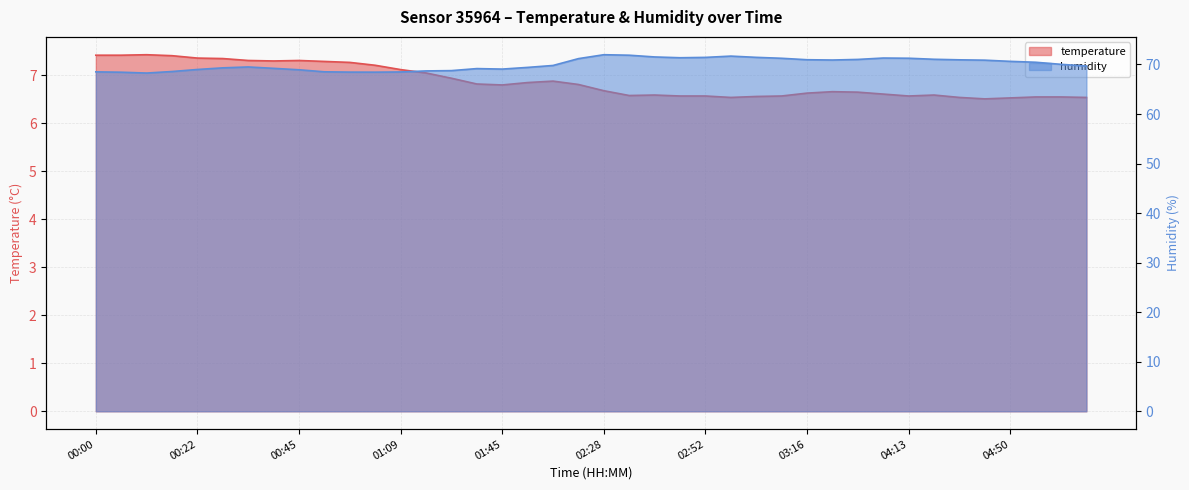

Reading left to right, transcribe all the data shown in this chart.

temperature: 7.4	7.4	7.4	7.4	7.4	7.3	7.3	7.3	7.3	7.3	7.3	7.2	7.1	7.0	6.9	6.8	6.8	6.8	6.9	6.8	6.7	6.6	6.6	6.6	6.6	6.5	6.6	6.6	6.6	6.7	6.7	6.6	6.6	6.6	6.5	6.5	6.5	6.5	6.5	6.5
humidity: 68.5	68.4	68.3	68.6	69.0	69.3	69.5	69.2	68.9	68.5	68.5	68.5	68.5	68.7	68.8	69.2	69.1	69.4	69.8	71.2	72.0	71.9	71.5	71.4	71.4	71.7	71.4	71.2	71.0	70.9	71.0	71.3	71.3	71.0	70.9	70.9	70.6	70.5	70.0	69.7